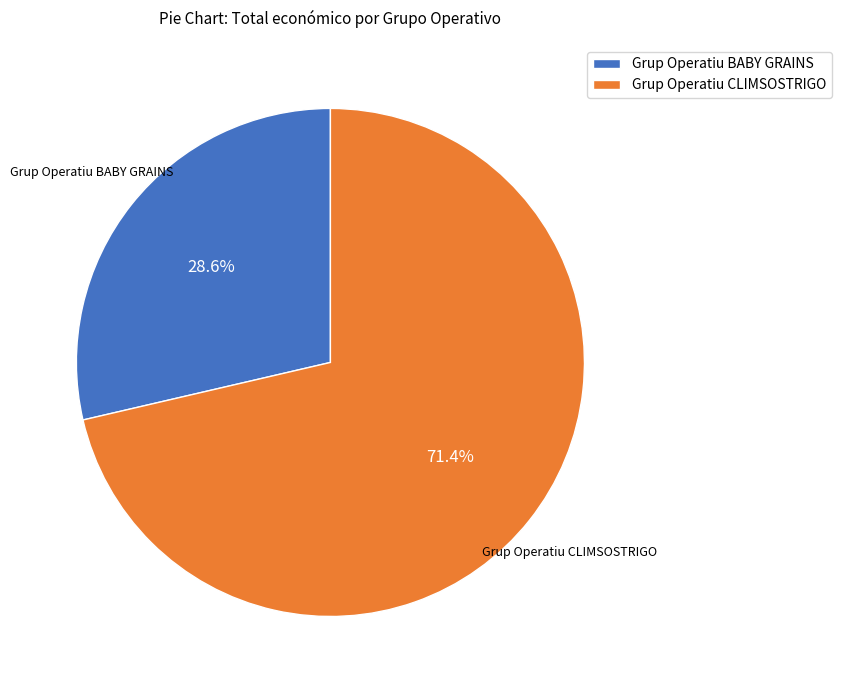

Does Grup Operatiu CLIMSOSTRIGO represent more than half of the total?

Yes